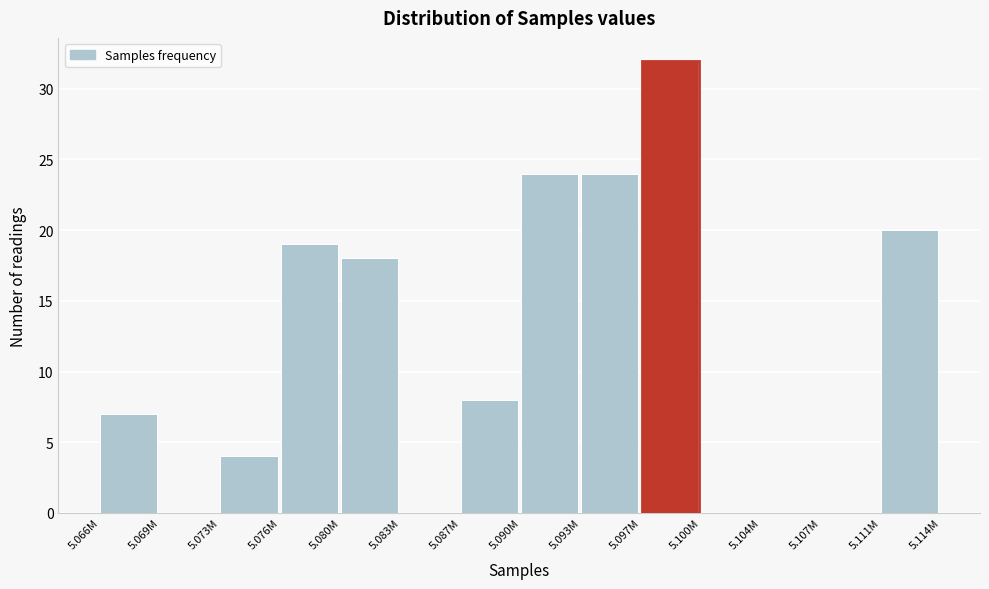

Reading left to right, extract all data points from this chart.

5.066M=7	5.069M=0	5.073M=4	5.076M=19	5.080M=18	5.083M=0	5.087M=8	5.090M=24	5.093M=24	5.097M=32	5.100M=0	5.104M=0	5.107M=0	5.111M=20